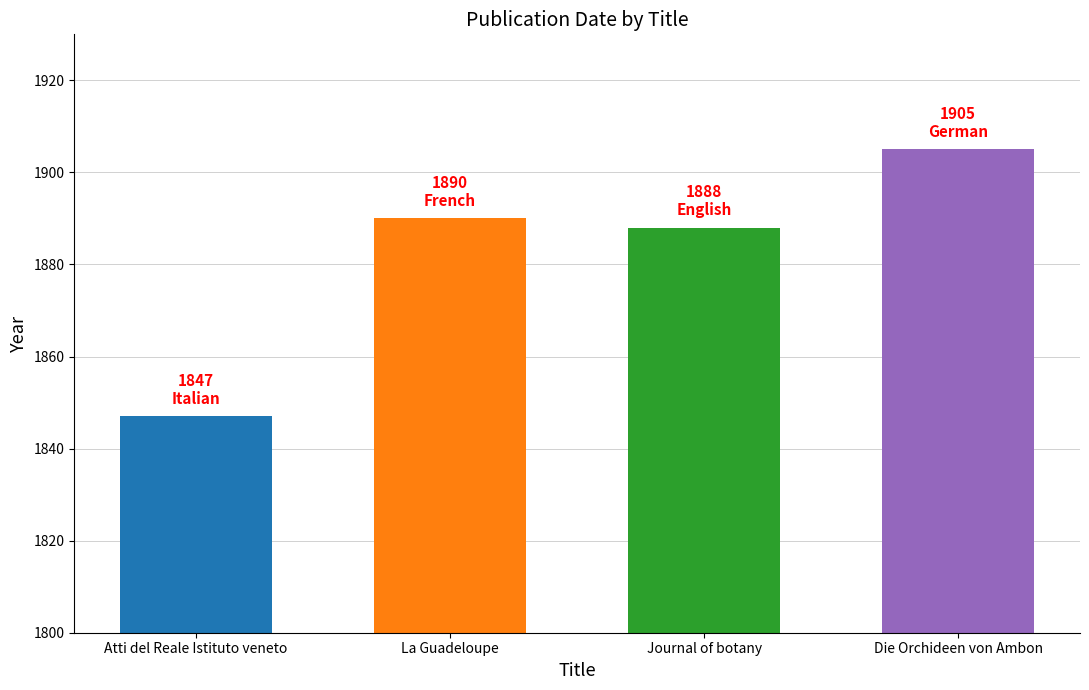

What is the label of the 1st bar from the left?

Atti del Reale Istituto veneto